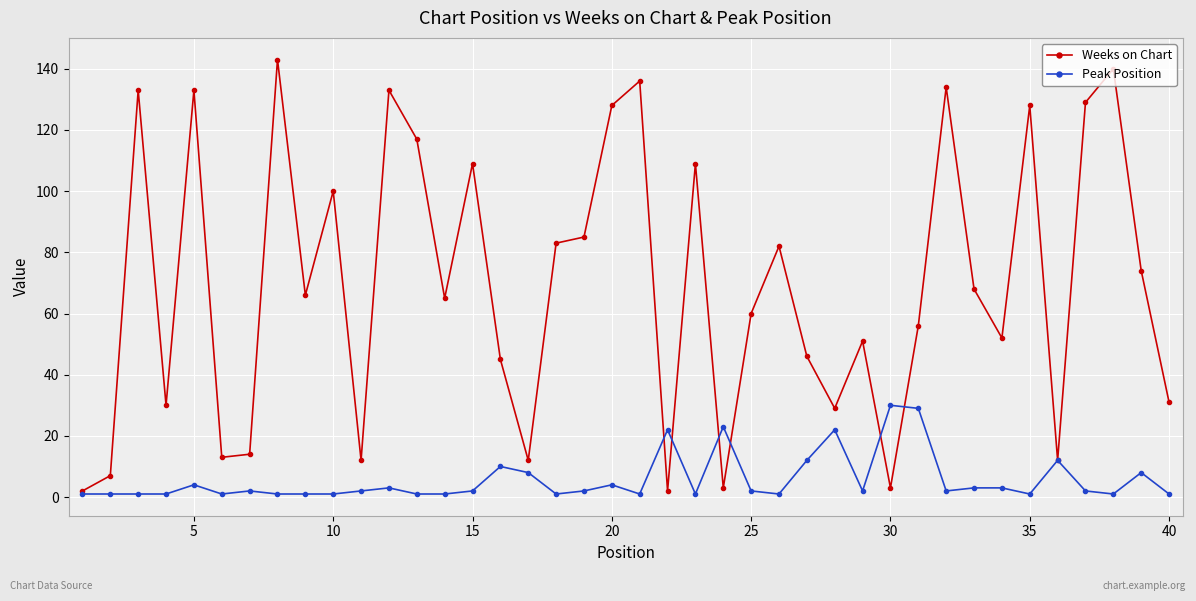

True or false: Weeks on Chart and Peak Position cross at least once.

True